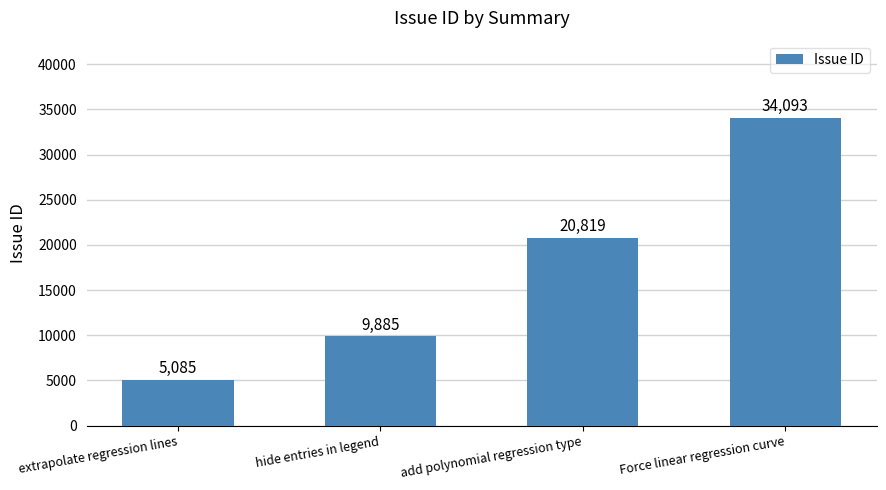

What is the ratio of the value at Force linear regression curve to the value at add polynomial regression type?

1.6